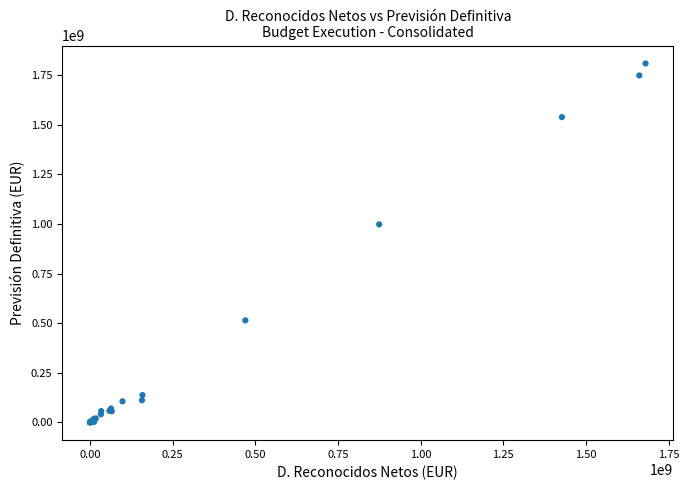

What Y value in the scatter plot is closest to 905043820?

998227650.0